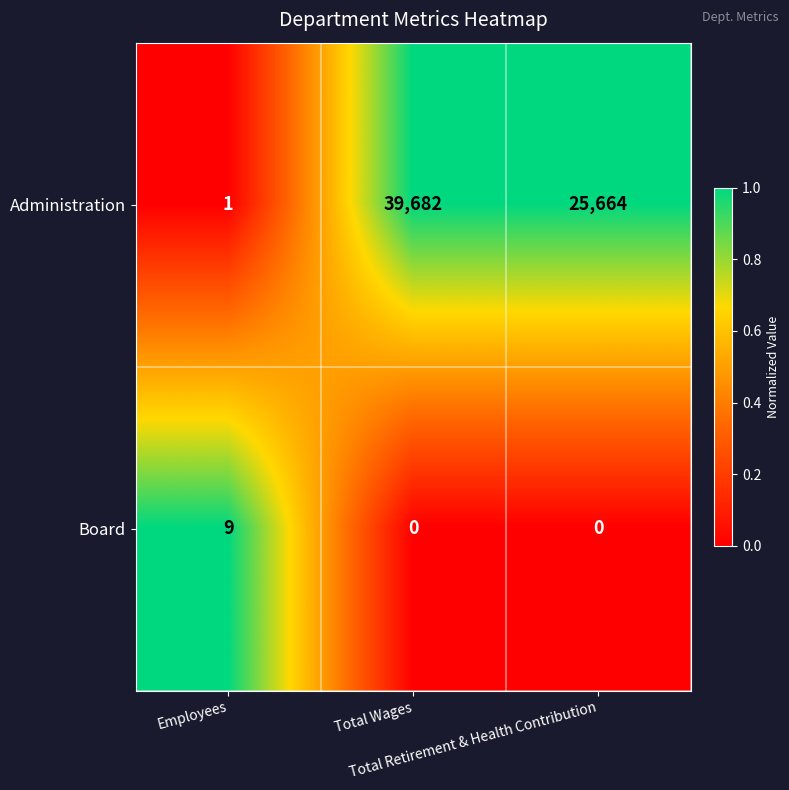

What is the maximum value shown in the chart?

39682